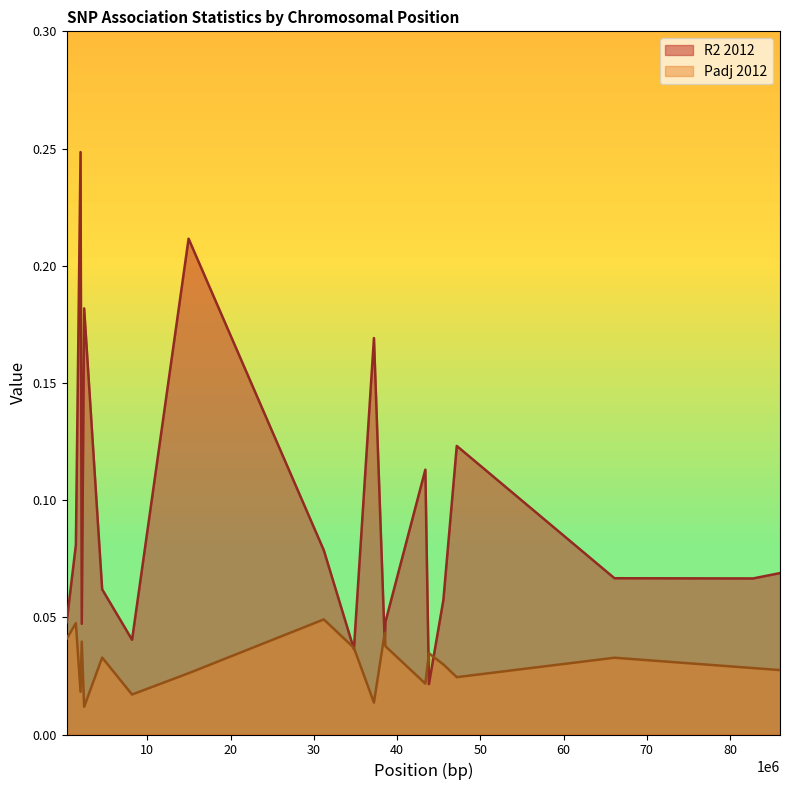

Rank the series at 34814181 from lowest to highest value.

R2 2012, Padj 2012